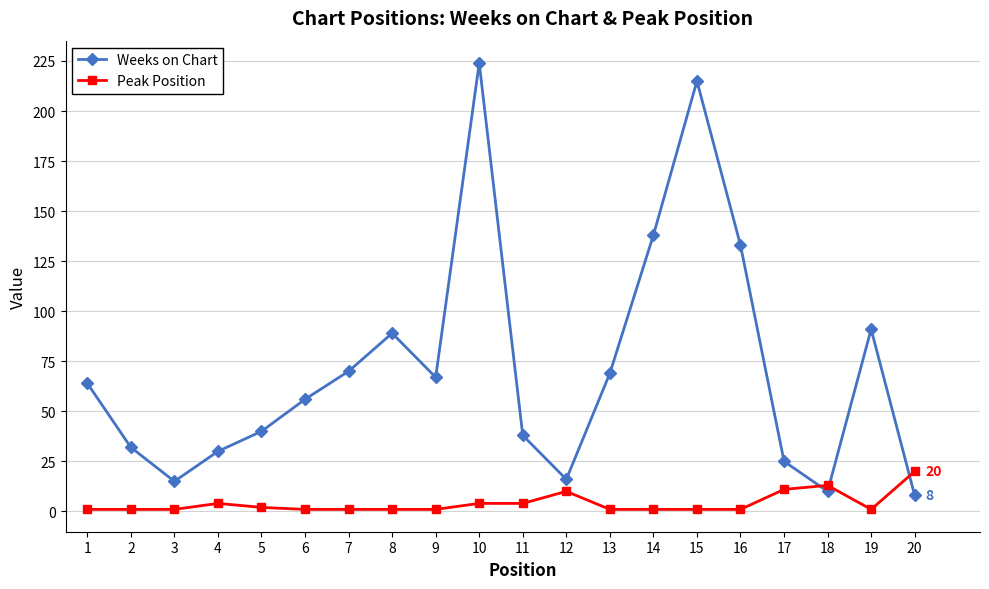

Where is Weeks on Chart nearest to the value 116?

16